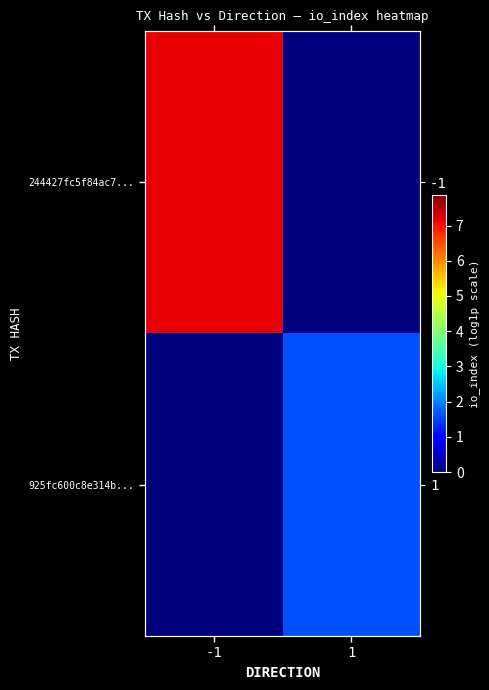

What is the difference between the maximum and minimum values in the 244427fc5f84ac7... series?

7.2